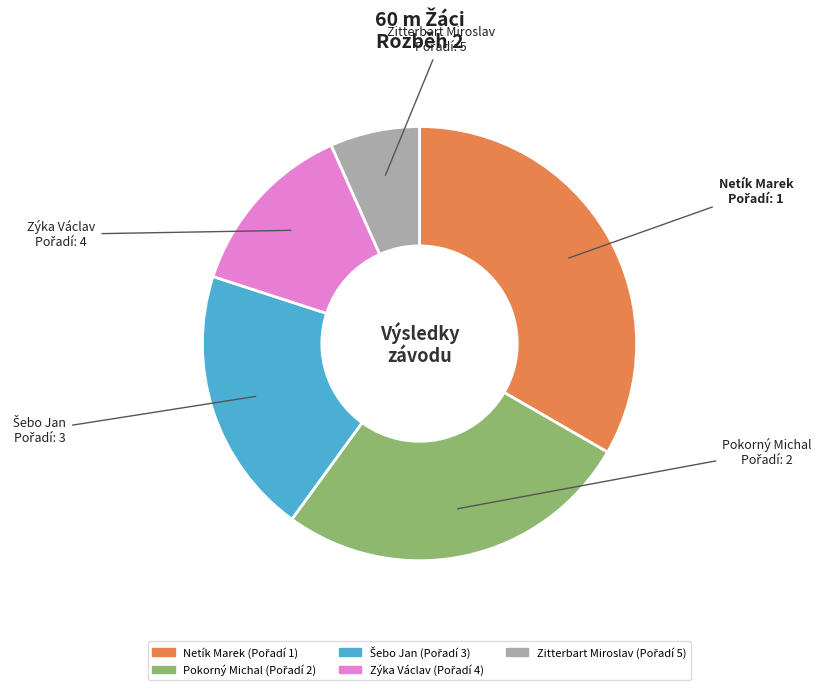

Is the sum of Pokorný Michal and Zýka Václav greater than half?

No